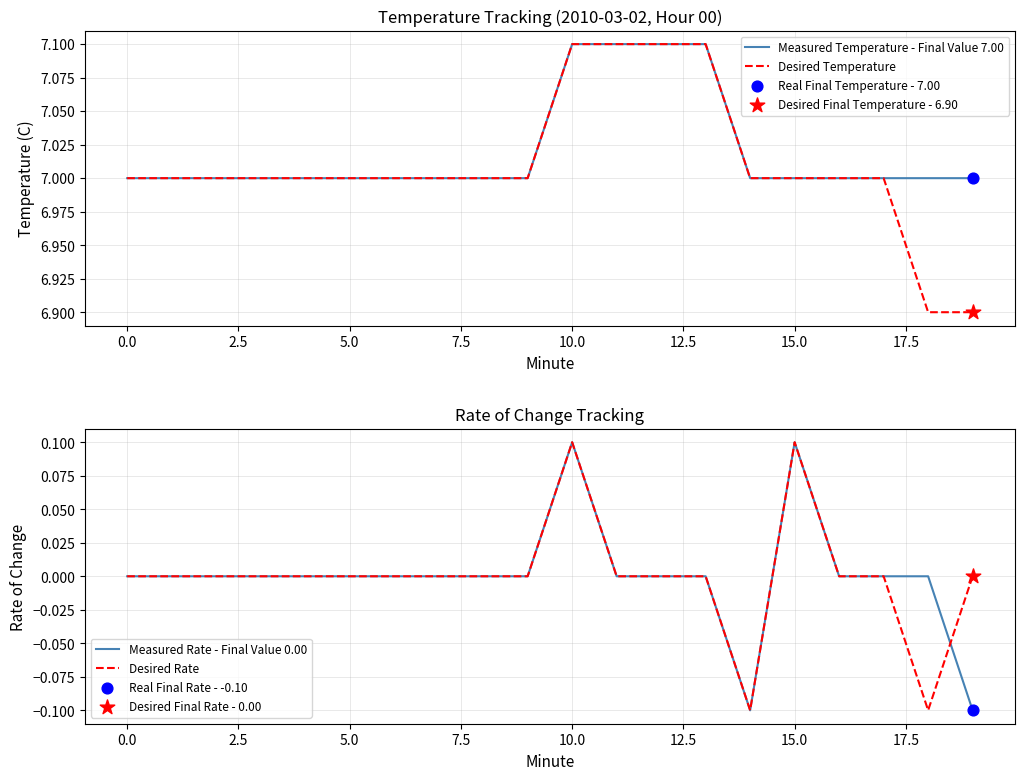

At which category is the sum across all series the highest?

10